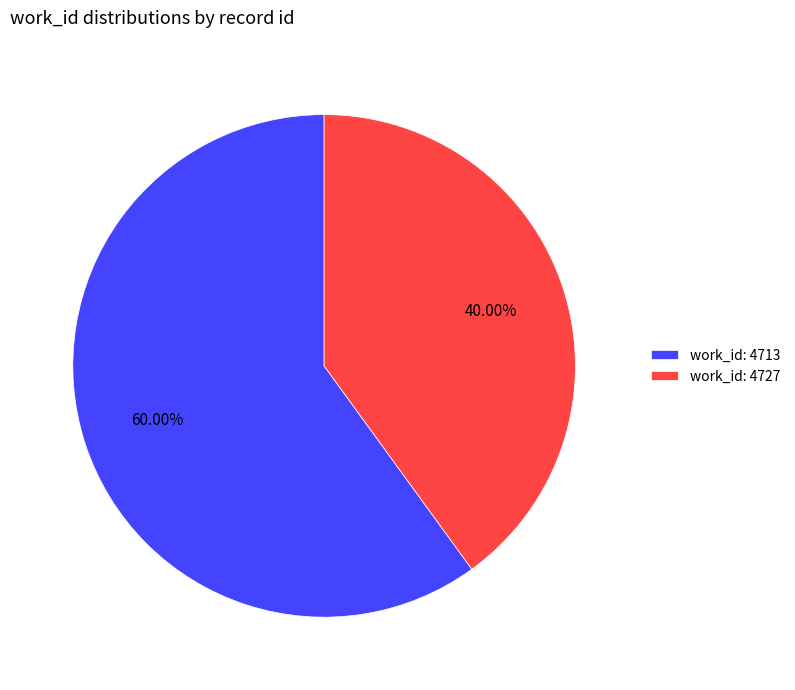

Combined, do work_id: 4727 and work_id: 4713 account for over 50%?

Yes